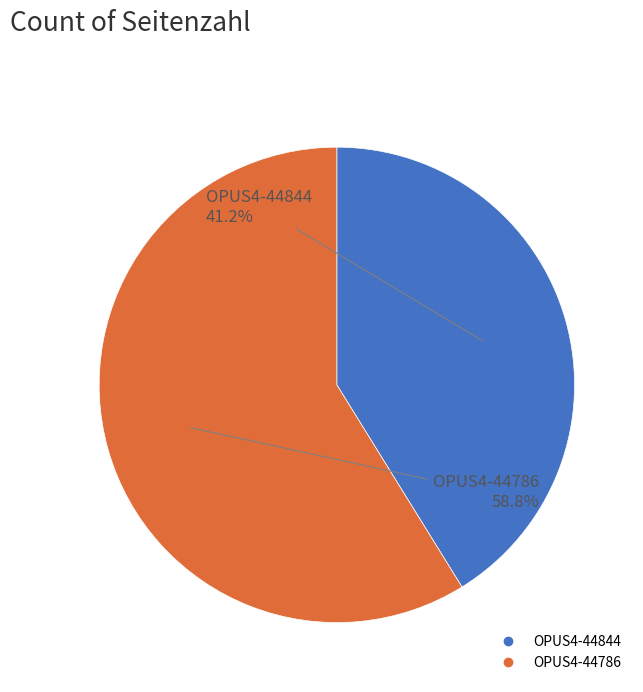

How much of the chart is everything except OPUS4-44844?

58.8%